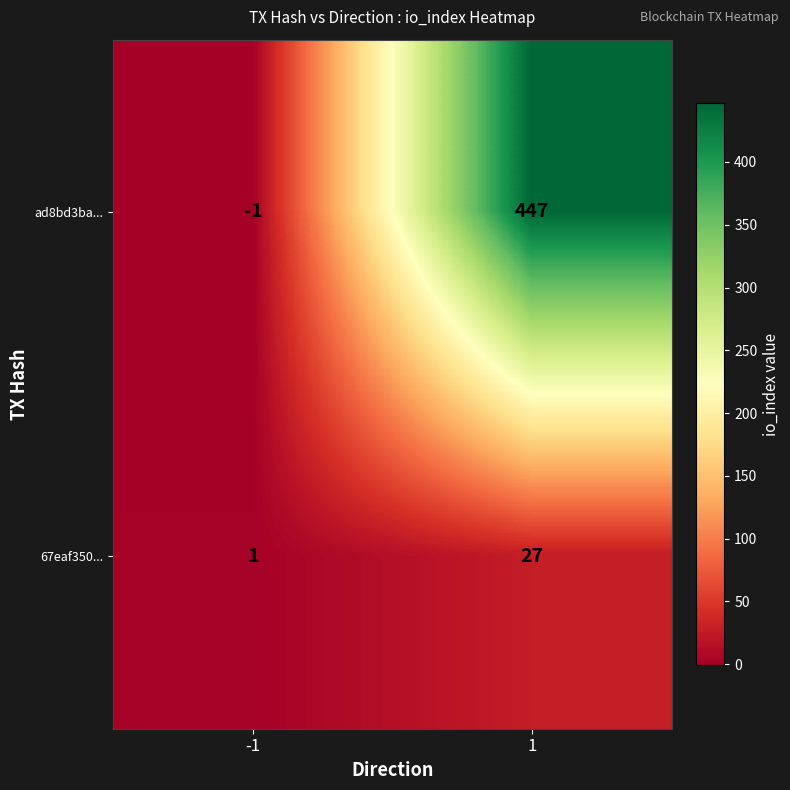

At which category does the chart reach its minimum across all series?

-1